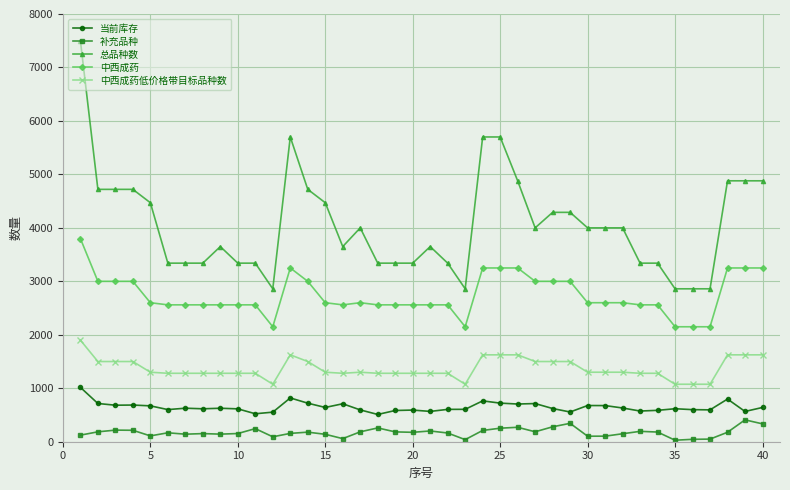

What is the difference between the second highest and minimum values in the 中西成药低价格带目标品种数 series?

550